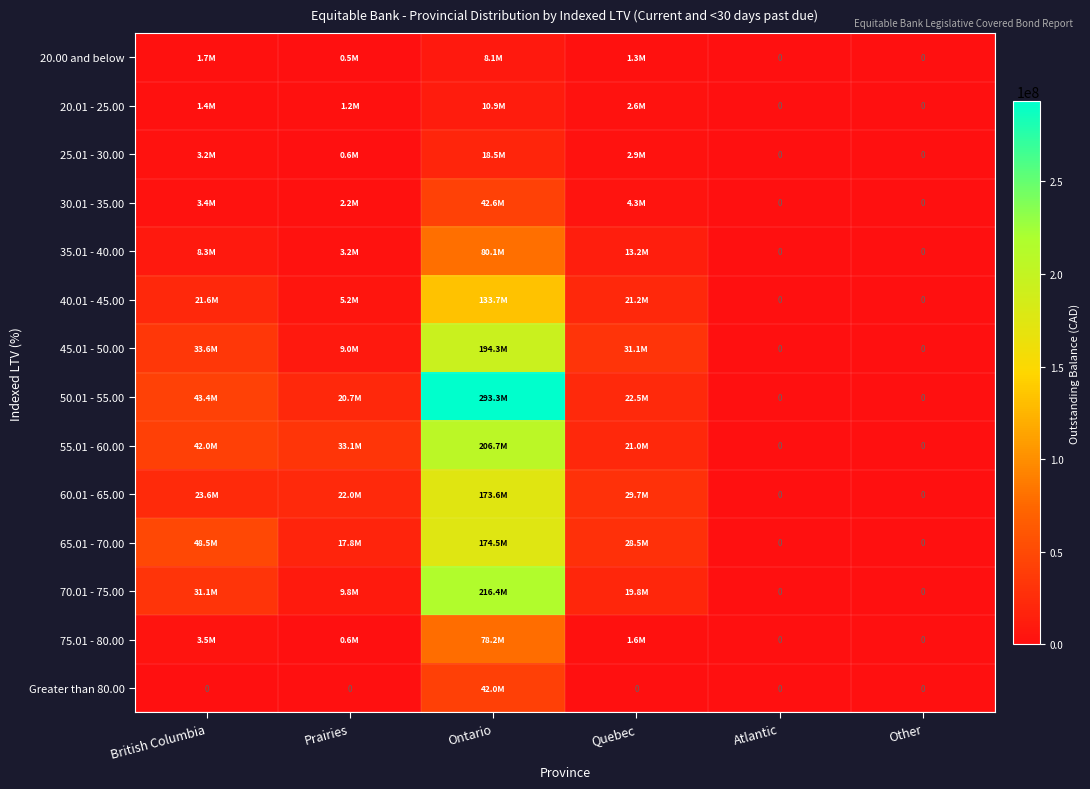

At which category is the sum across all series the highest?

Ontario